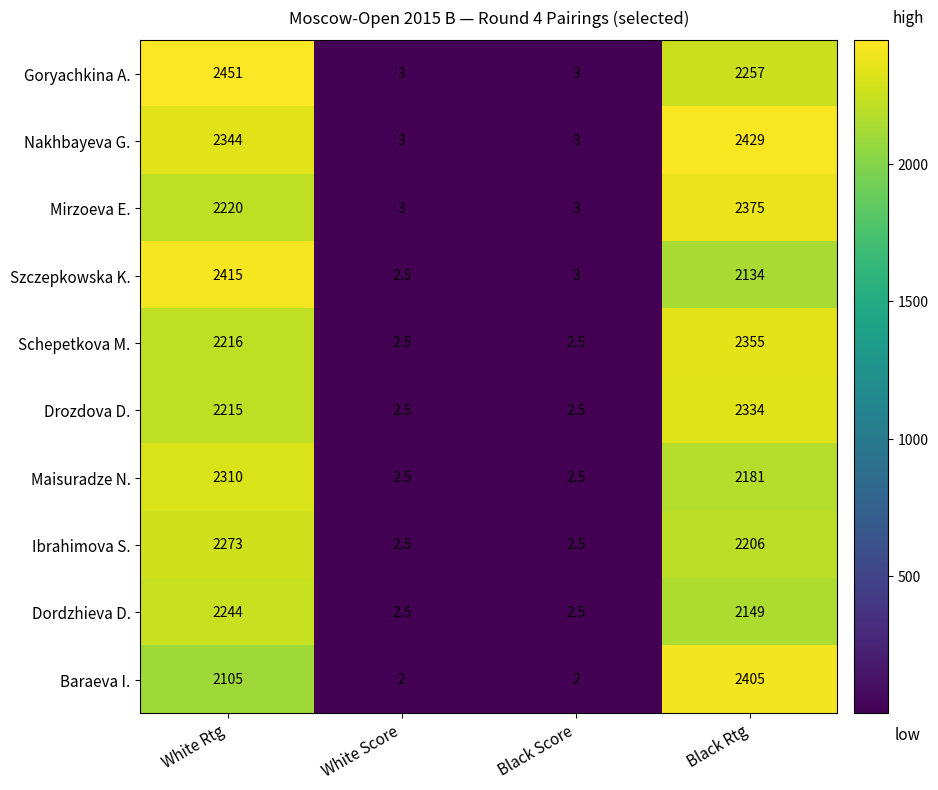

What is the smallest value displayed?

2.0